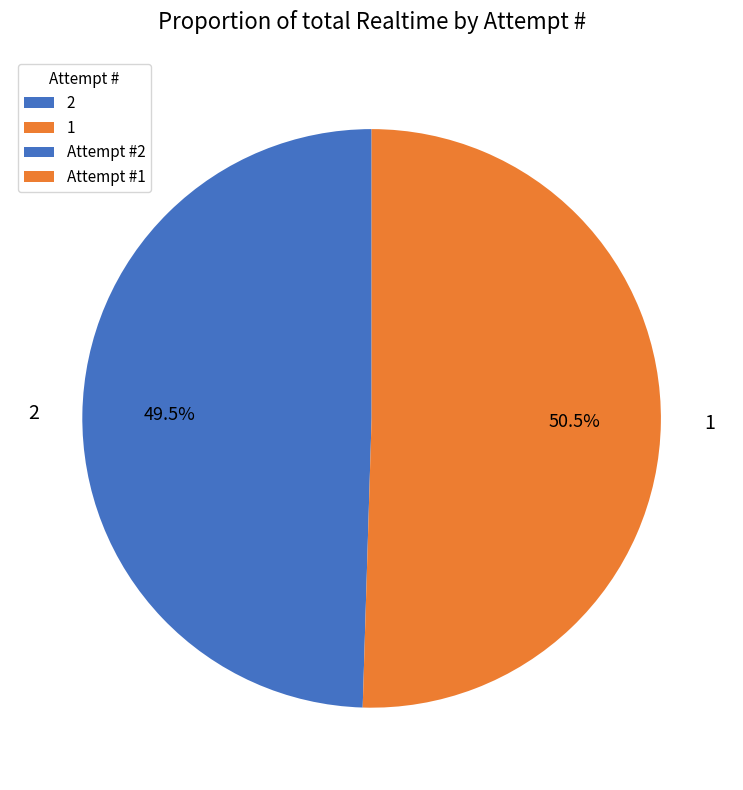

To the nearest percent, what is the combined percentage of 2 and 1?

100%